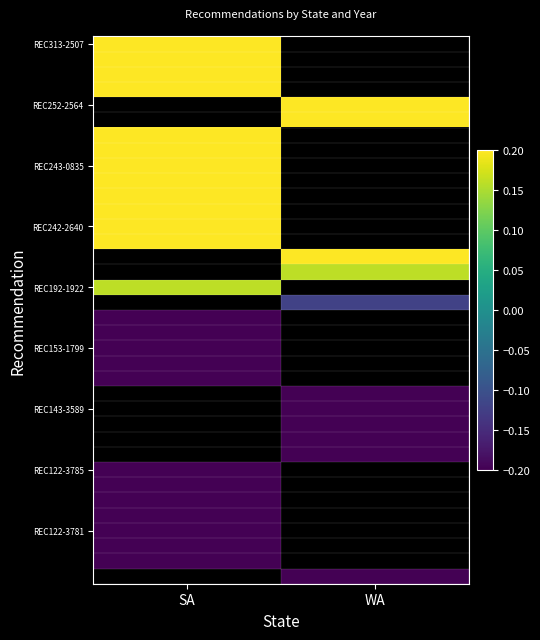

Read the REC192-1922 value at SA.

0.2